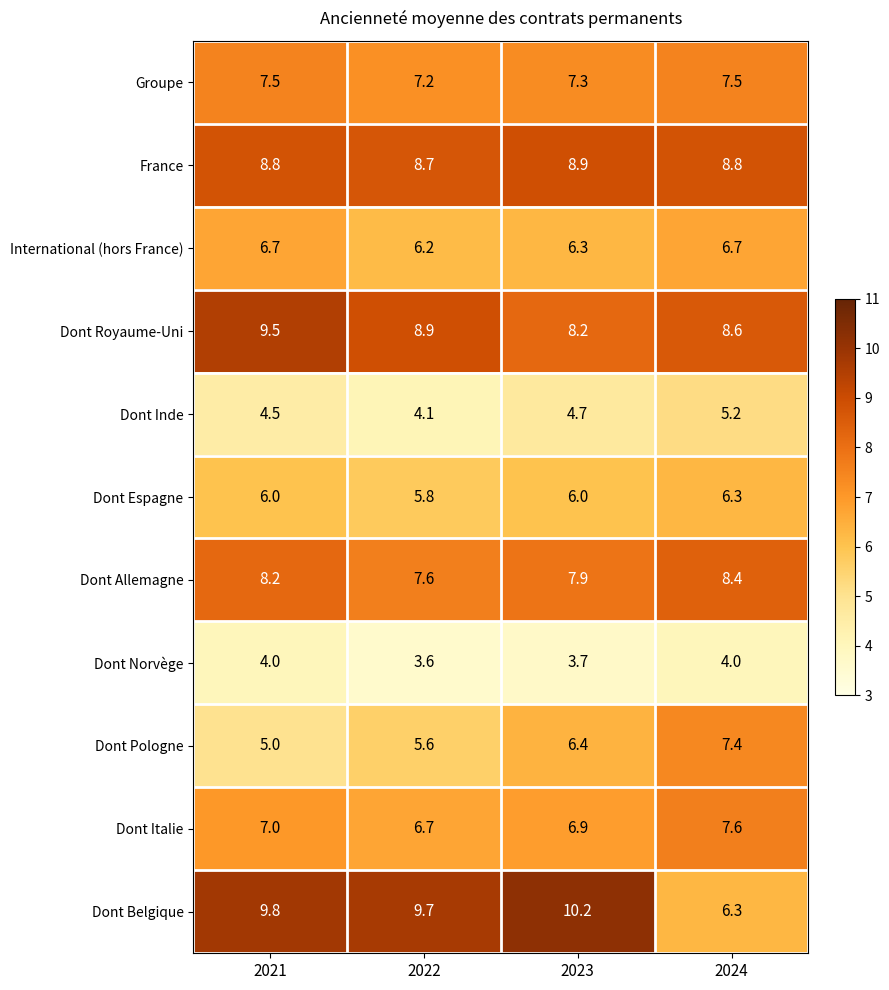

How many Dont Italie values are between 6 and 7?

3